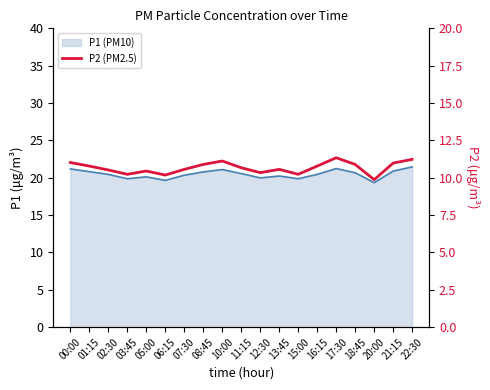

Does the chart display data point markers on the line(s)?

No